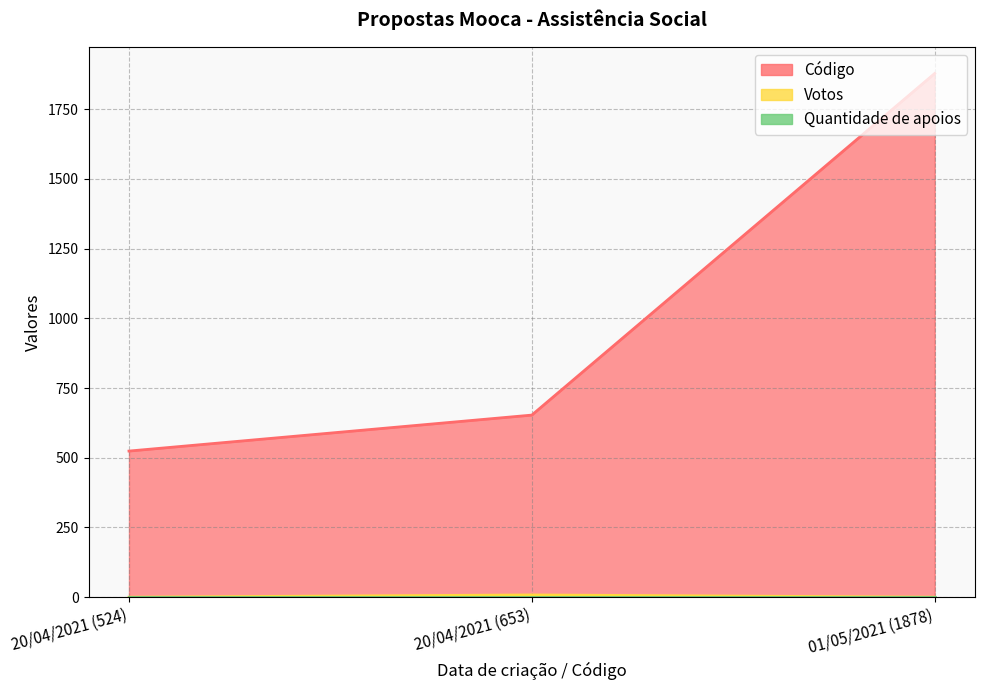

Does the chart display data point markers on the line(s)?

No